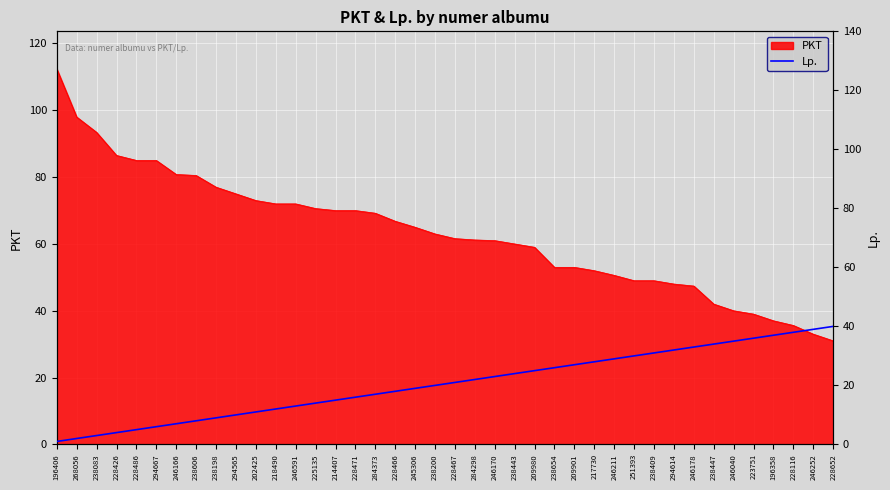

Reading right to left, list all the values displayed in this chart.

40	39	38	37	36	35	34	33	32	31	30	29	28	27	26	25	24	23	22	21	20	19	18	17	16	15	14	13	12	11	10	9	8	7	6	5	4	3	2	1